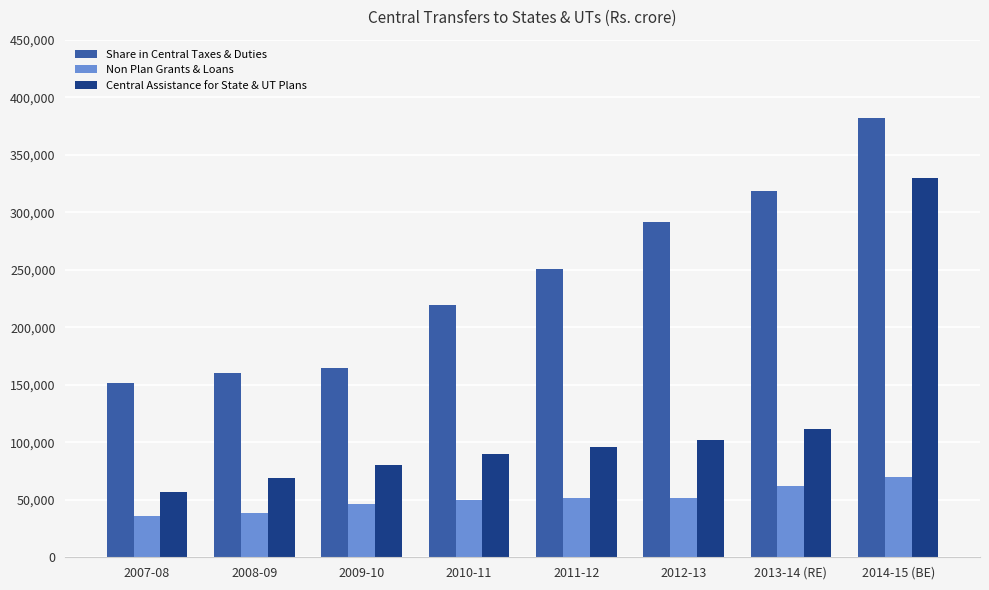

List the series in order of their peak value, highest first.

Share in Central Taxes & Duties, Central Assistance for State & UT Plans, Non Plan Grants & Loans